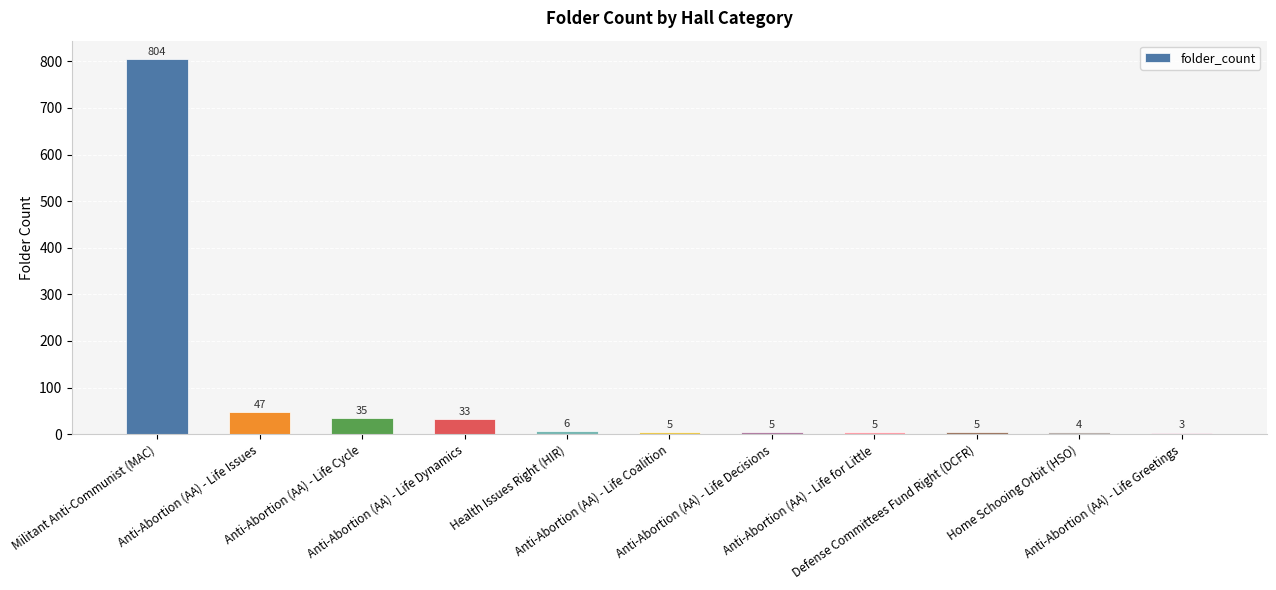

Between Anti-Abortion (AA) - Life Cycle and Defense Committees Fund Right (DCFR), which is larger?

Anti-Abortion (AA) - Life Cycle